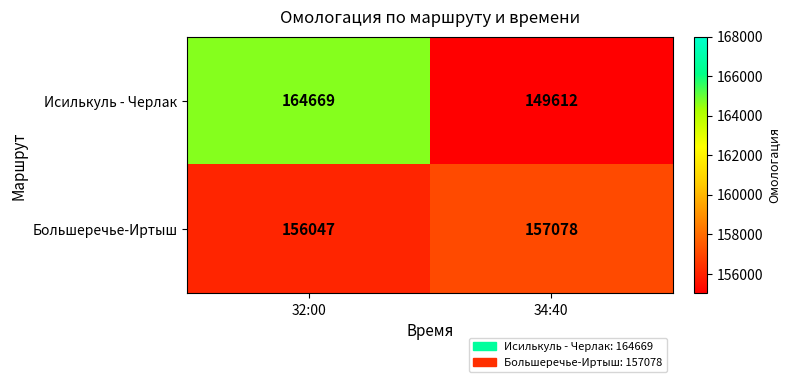

Reading left to right, list all the values displayed in this chart.

Исилькуль - Черлак: 32:00=164669	34:40=149612
Большеречье-Иртыш: 32:00=156047	34:40=157078